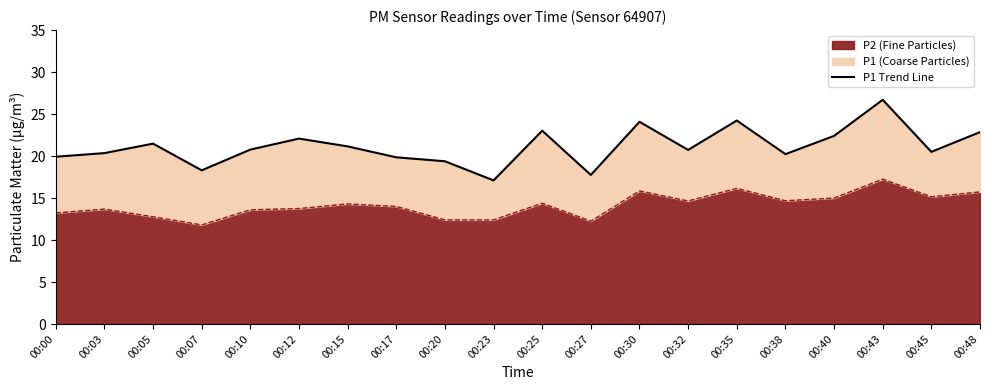

True or false: the data shows 10.9 at 00:27.

False